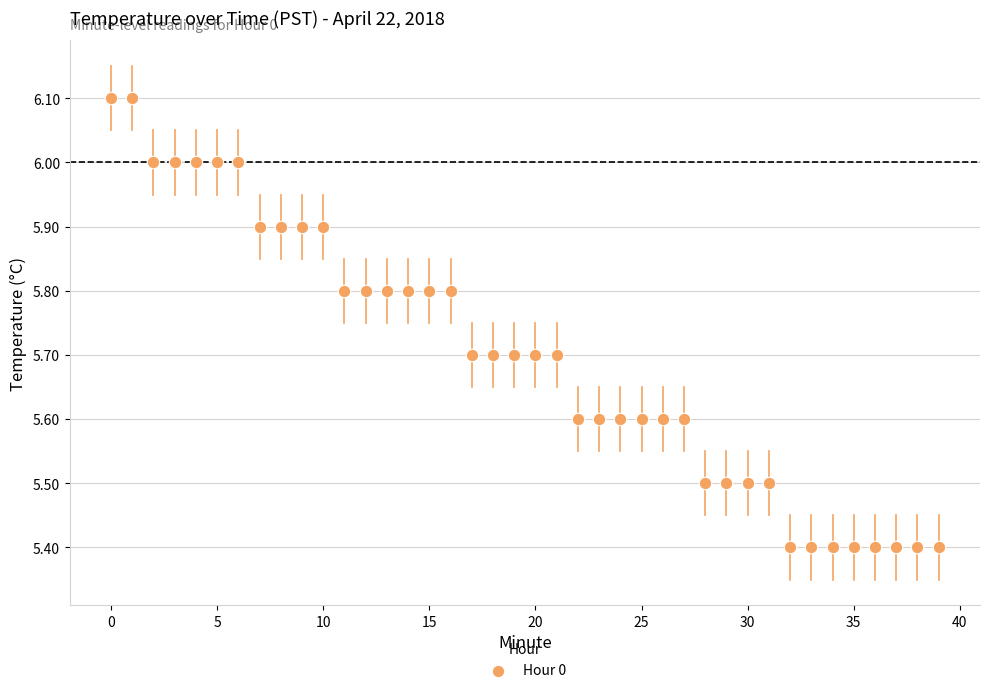

What is the range of Y values (max minus min)?

0.7